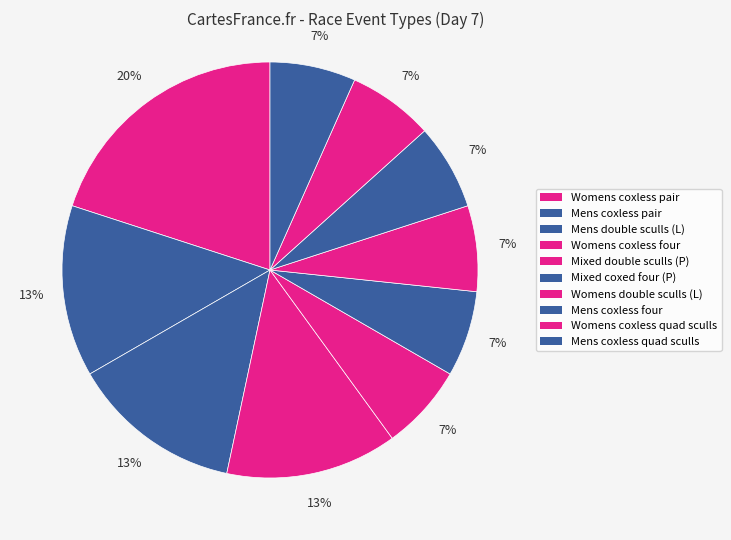

What is the smallest slice in the pie chart?

Mixed double sculls (P)